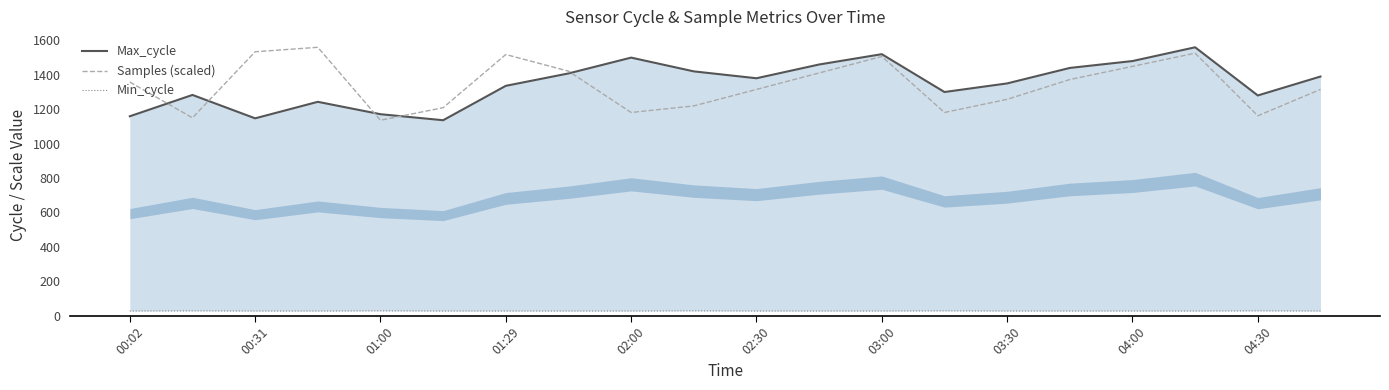

What are all the series names shown in the legend?

Max_cycle, Samples (scaled), Min_cycle